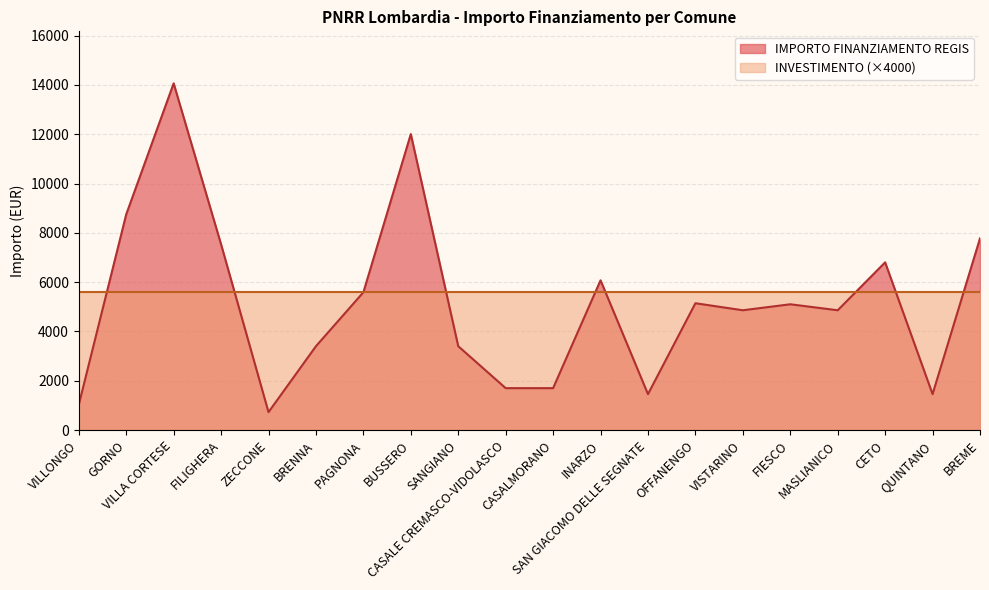

Which category has the highest value across all series?

VILLA CORTESE